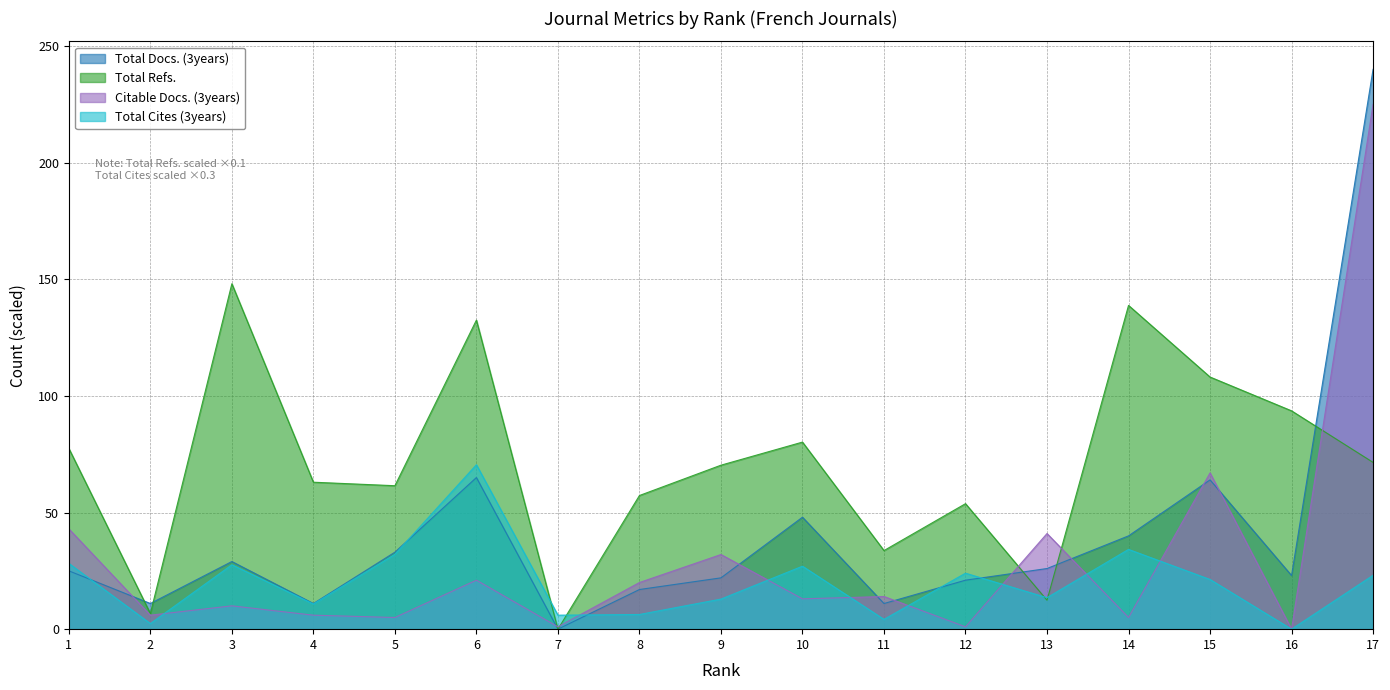

Between 4 and 6, which series saw the biggest shift?

Total Refs.